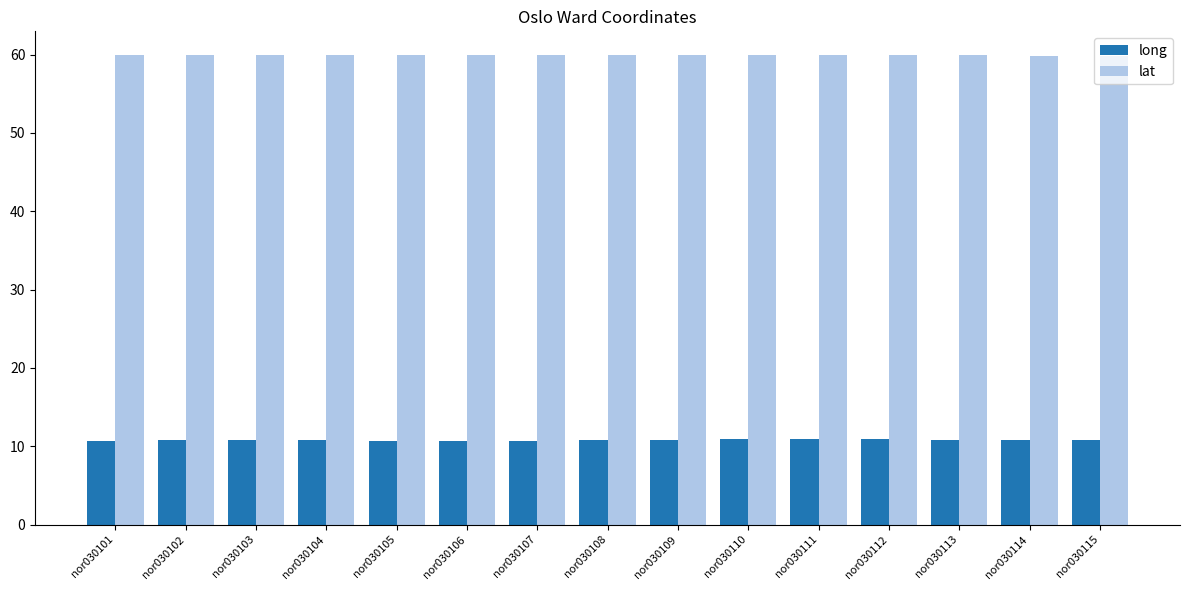

The value of long at nor030103 is 17.0. True or false?

False